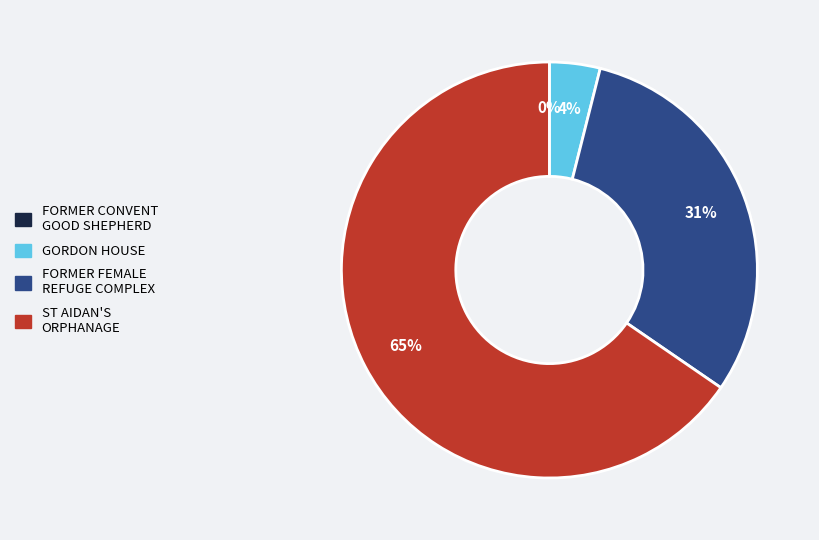

Is there any slice that represents more than half of the pie?

Yes